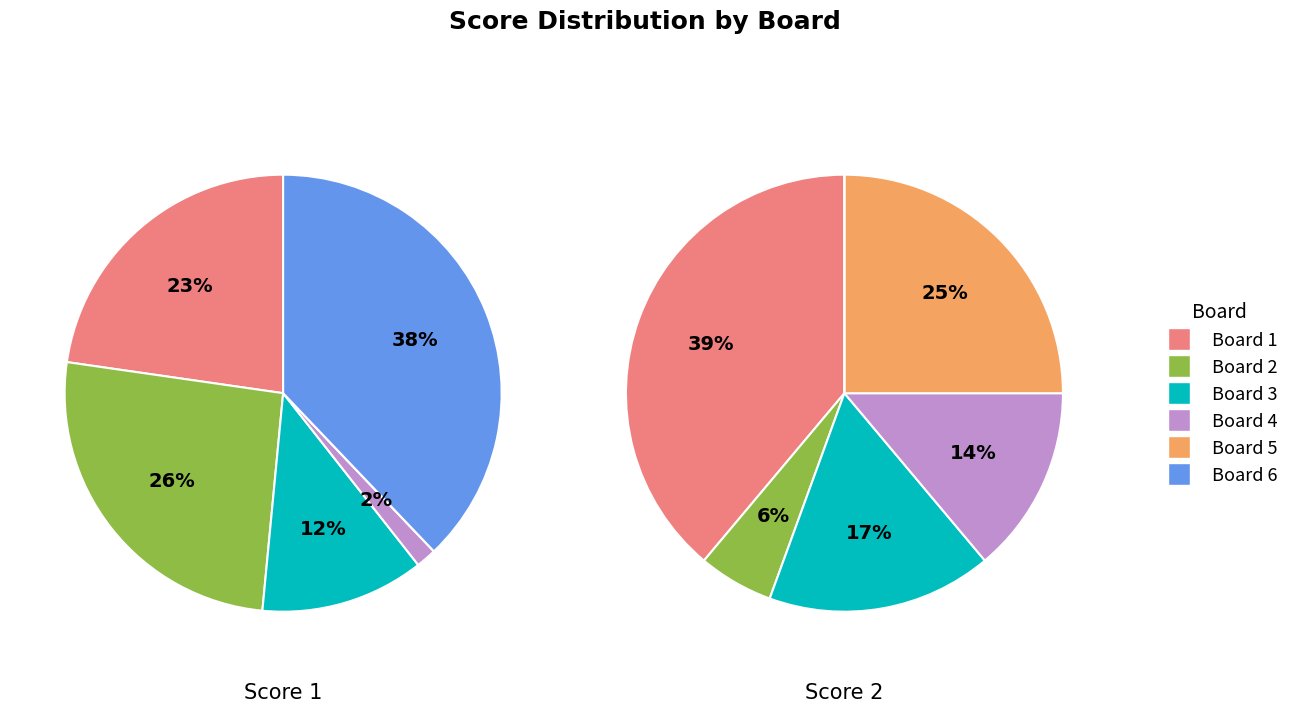

To the nearest percent, what percentage of the pie is Board 6?

38%